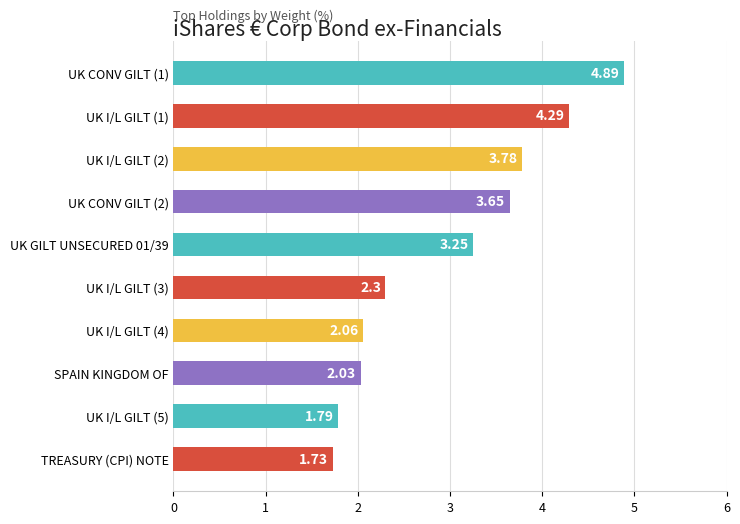

What is the maximum value shown in the chart?

4.9